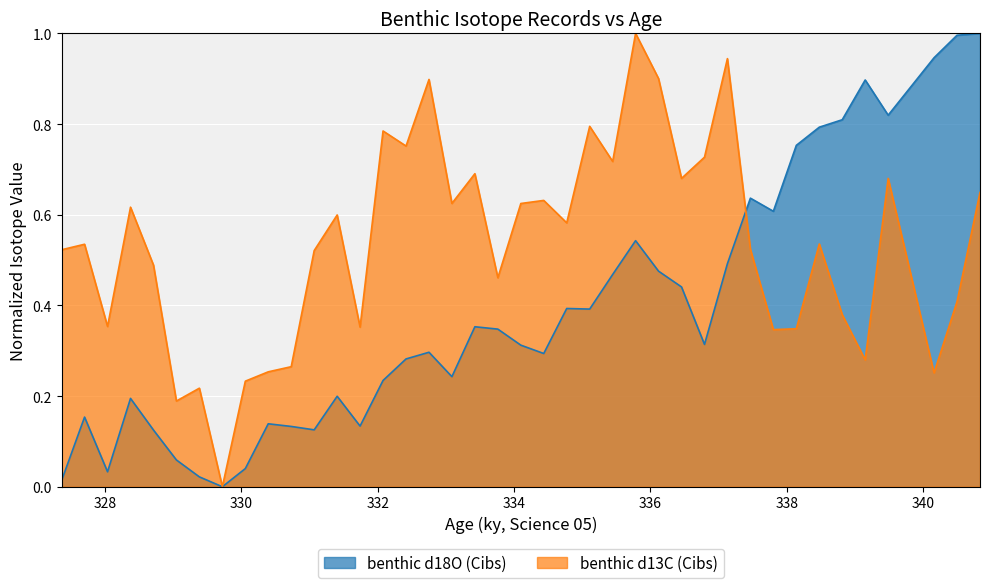

Which series has the largest total across all categories?

benthic d13C (Cibs)